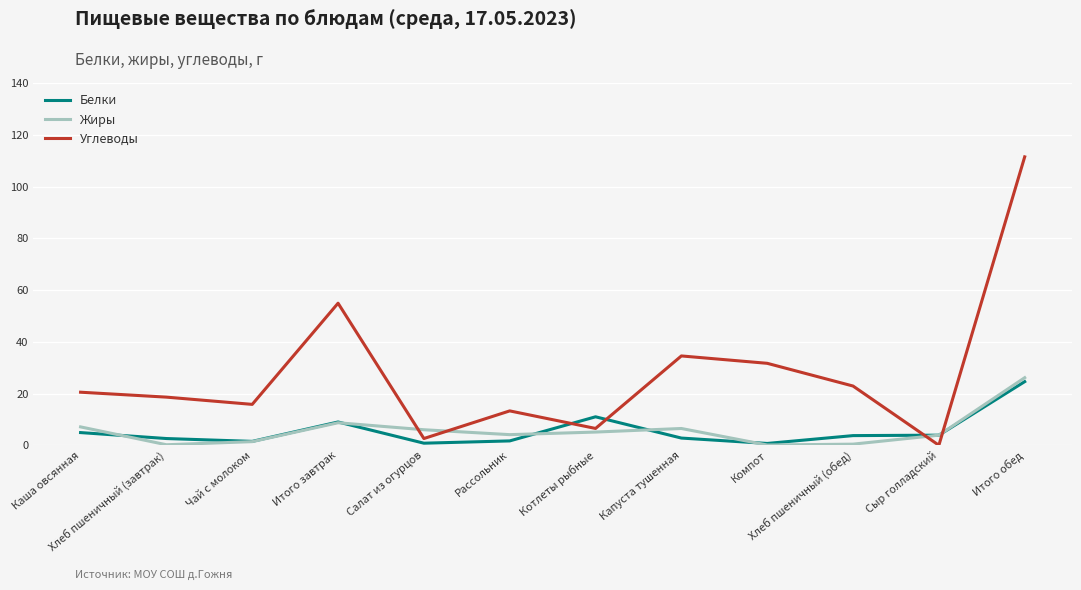

The Жиры series shows 26.1 at Итого обед. True or false?

True